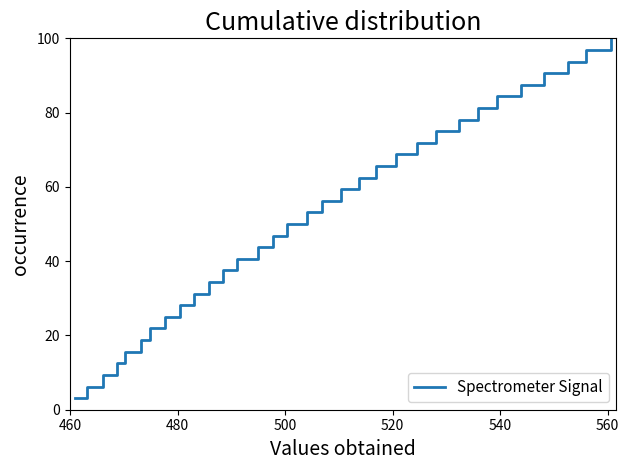

What is the smallest value displayed?

3.1